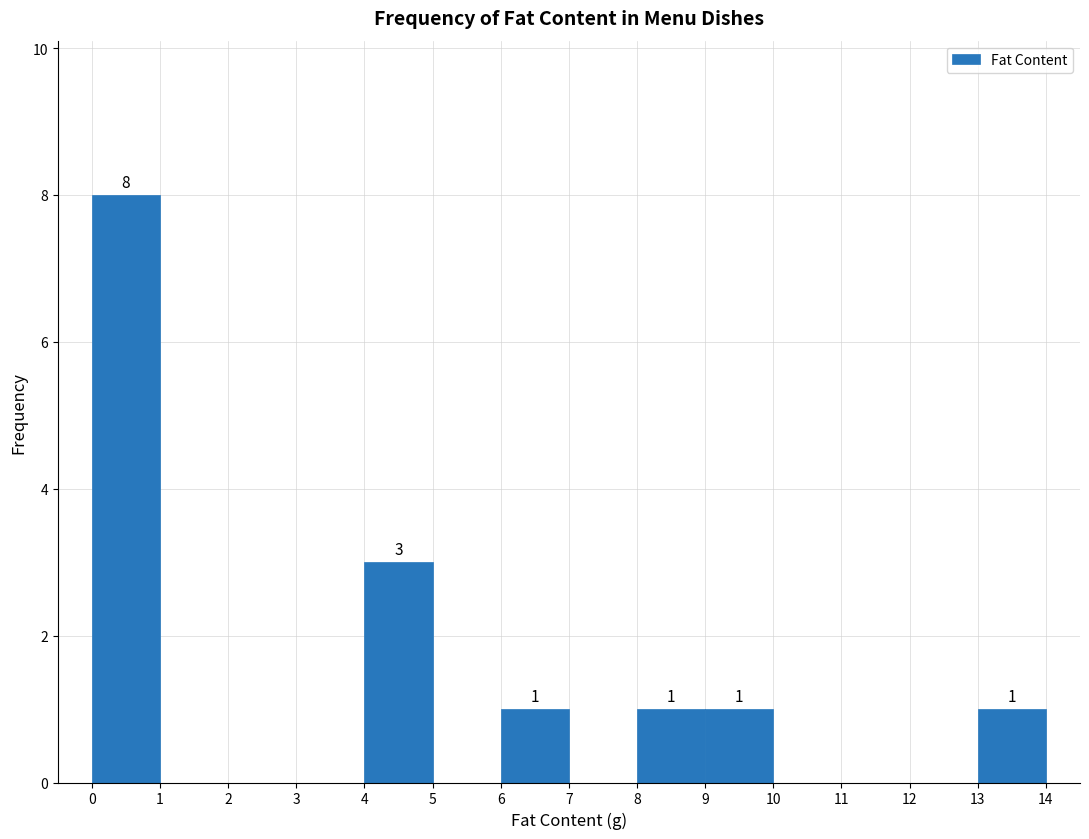

Which range on the x-axis has the tallest bar?

0 to 1